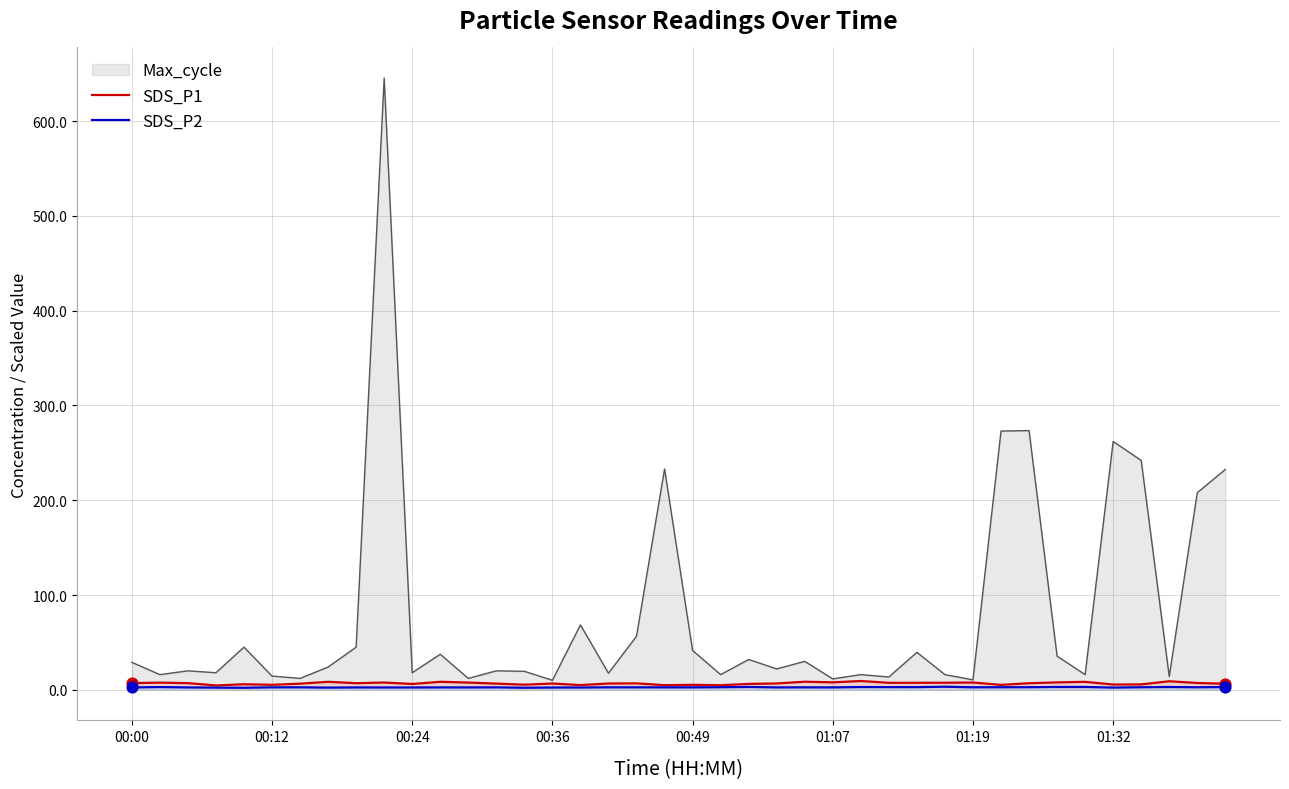

Which series has the largest total across all categories?

Max_cycle